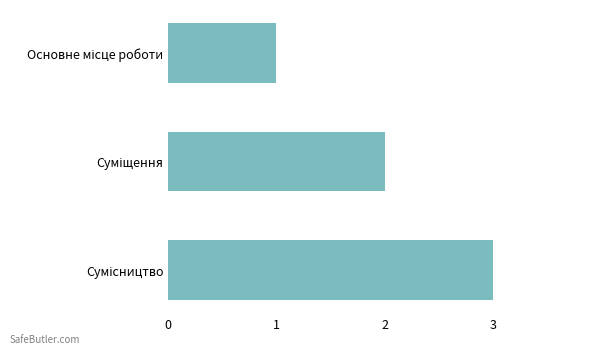

What is the greatest value displayed?

3